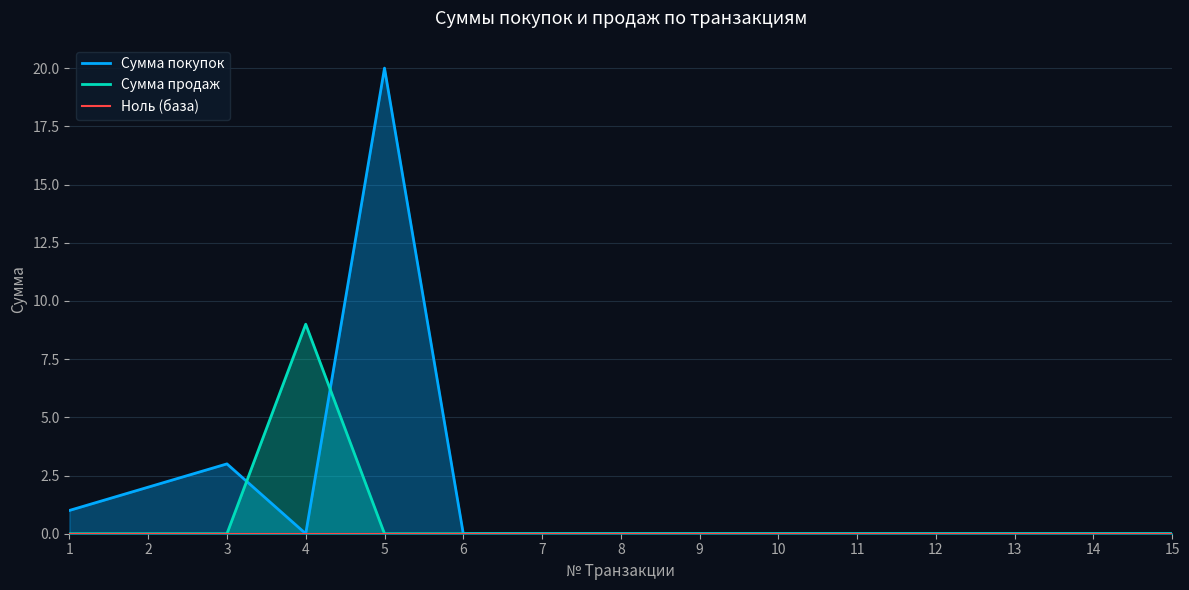

What is the value of the Сумма покупок point at the 2nd from the left?

2